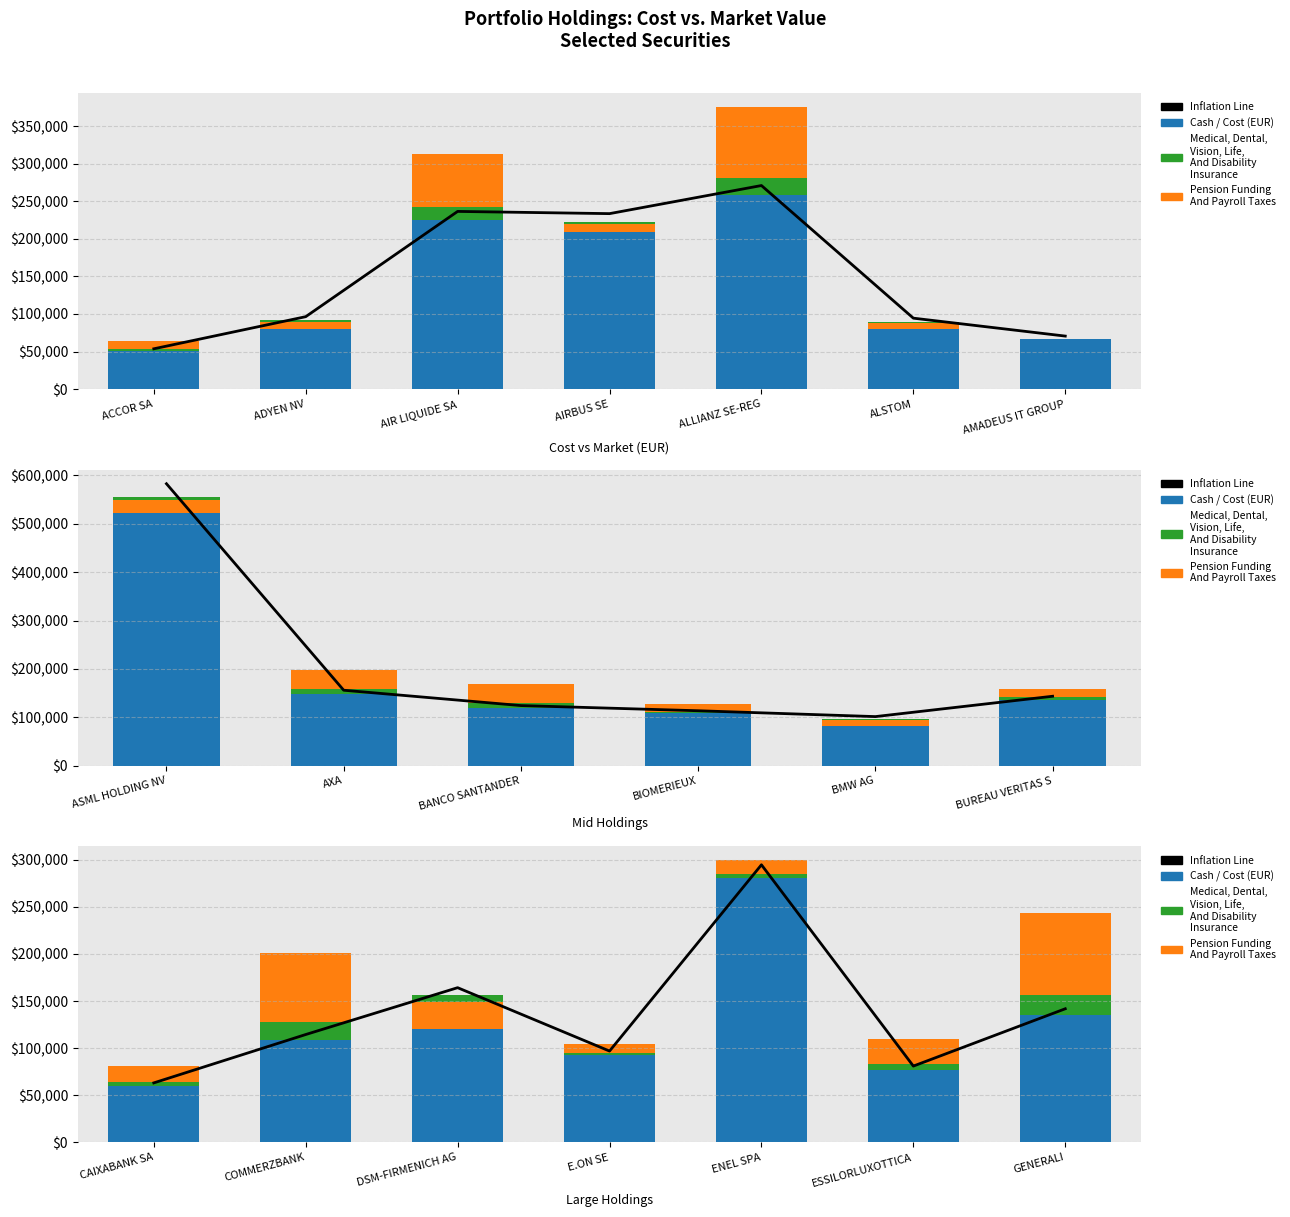

What is the spread (max minus min) of values at ENEL SPA?

290917.0